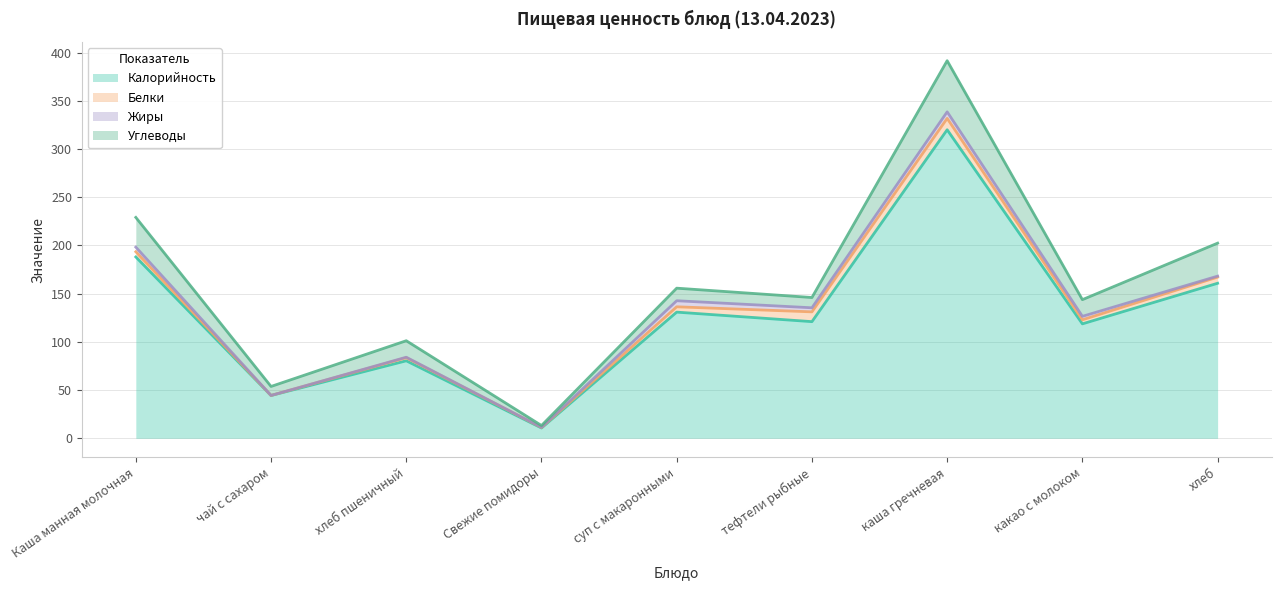

Between каша гречневая and какао с молоком, which series saw the biggest shift?

Калорийность